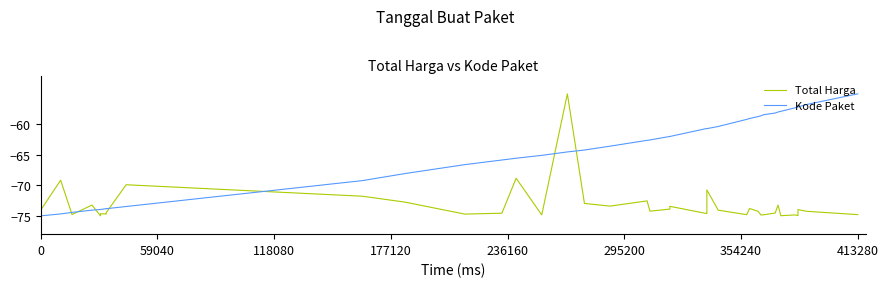

List the series in order of their peak value, lowest first.

Total Harga, Kode Paket